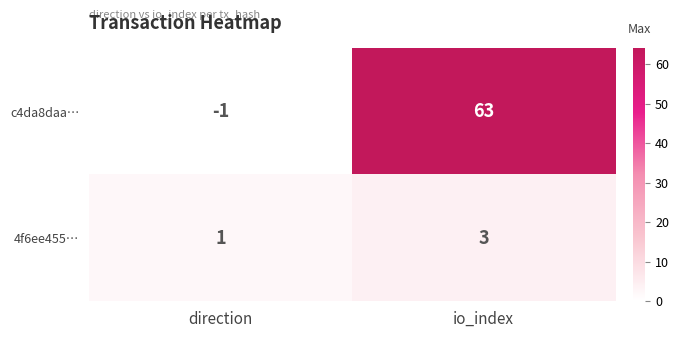

At which label is 4f6ee455… closest to 3?

direction